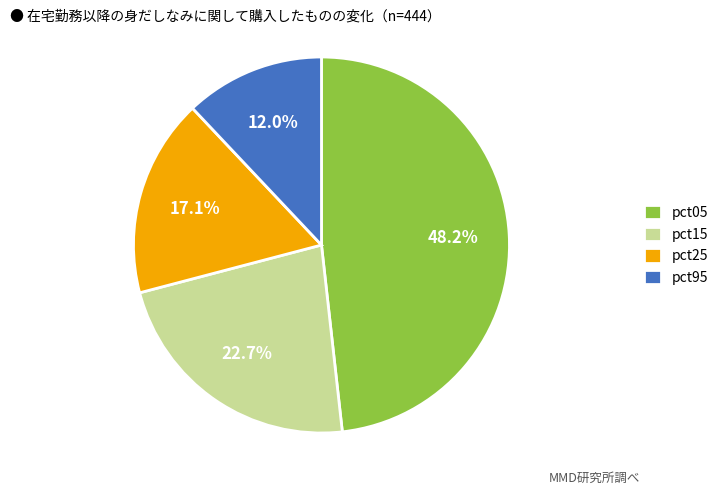

Count the number of slices in the pie.

4